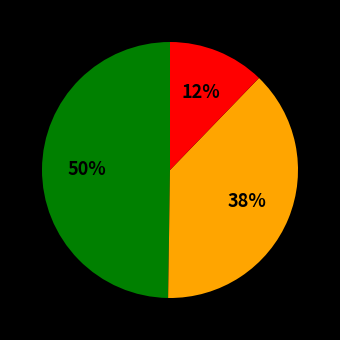

Is there any slice that represents more than half of the pie?

No